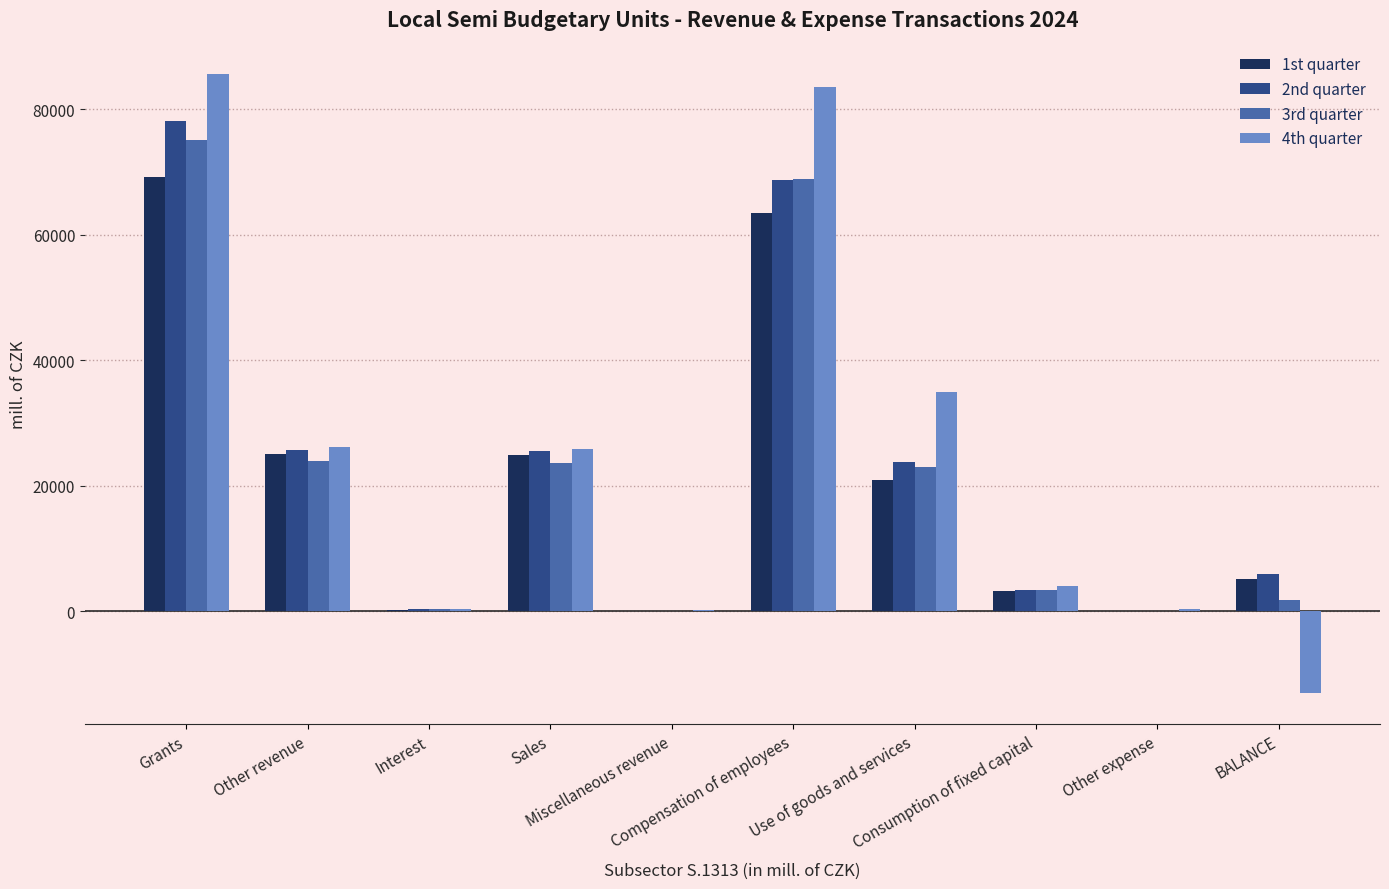

What is the maximum value shown in the chart?

85715.8